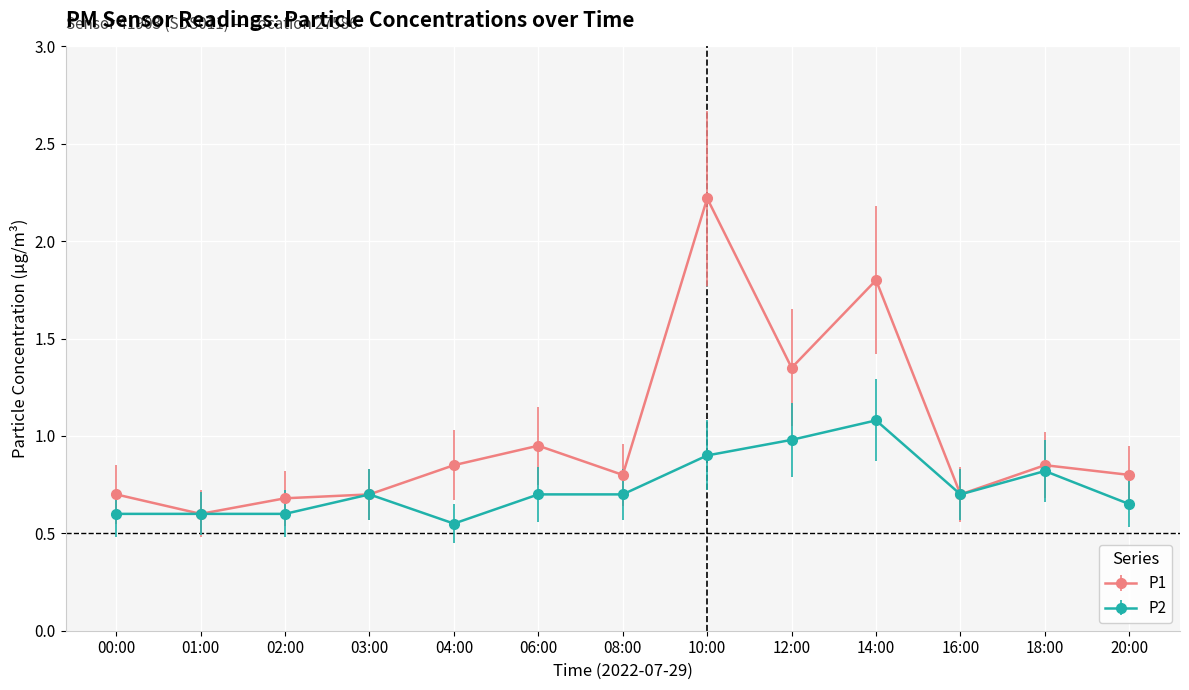

What is the label of the 13th point from the right?

00:00